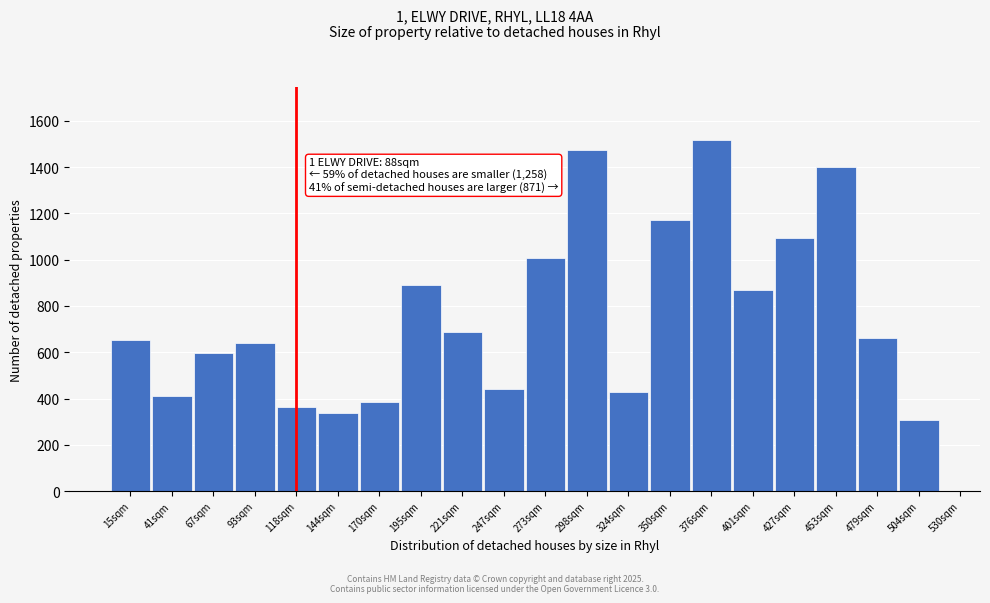

Reading right to left, what are all the values shown in this chart?

504sqm=308.1	479sqm=659.6	453sqm=1402.7	427sqm=1092.7	401sqm=867.6	376sqm=1517.9	350sqm=1170.0	324sqm=429.8	298sqm=1473.8	273sqm=1007.3	247sqm=439.1	221sqm=689.6	195sqm=891.8	170sqm=383.5	144sqm=336.5	118sqm=365.3	93sqm=639.7	67sqm=598.3	41sqm=410.0	15sqm=651.1